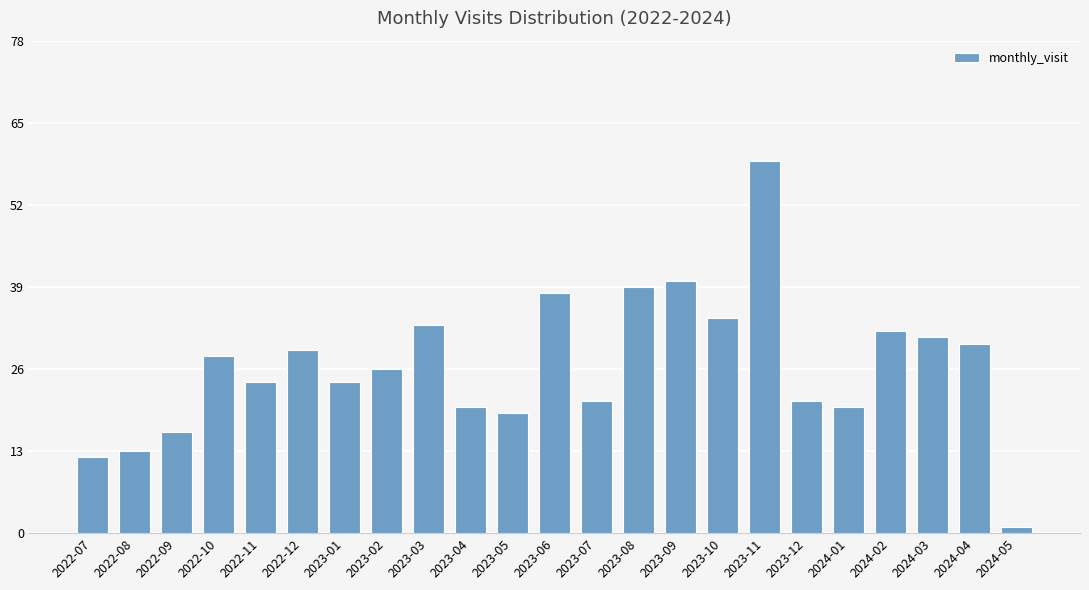

Read the value at 2023-04, to the nearest 10.

20